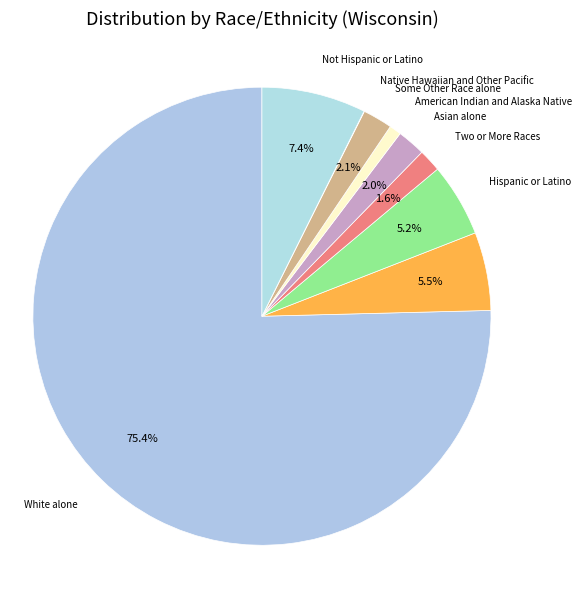

What percentage is the White alone slice, to the nearest percent?

75%